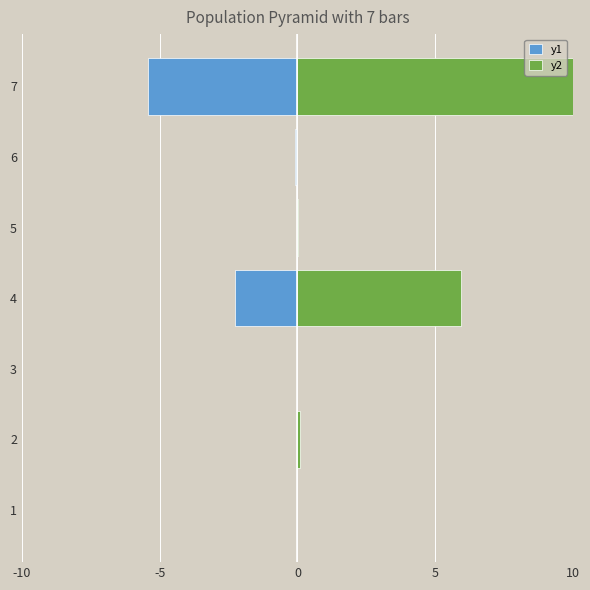

Is the value of y1 at 4 greater than the value of y2 at 4?

No